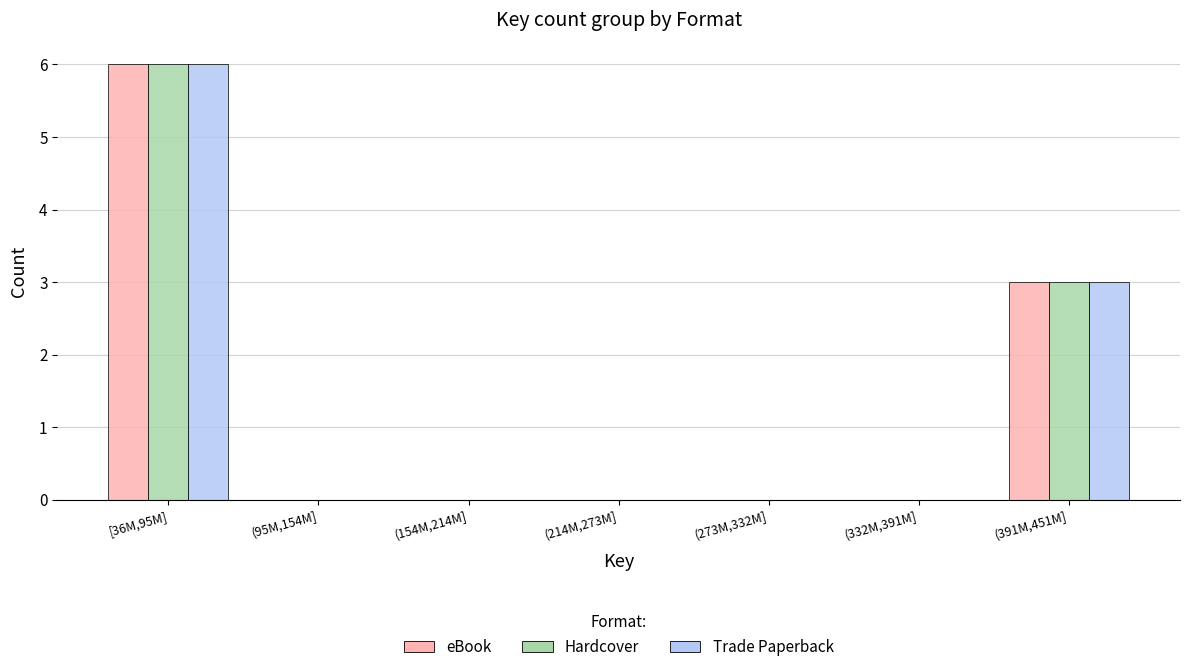

Reading left to right, extract all data points from this chart.

eBook: [36M,95M]=6	(95M,154M]=0	(154M,214M]=0	(214M,273M]=0	(273M,332M]=0	(332M,391M]=0	(391M,451M]=3
Hardcover: [36M,95M]=6	(95M,154M]=0	(154M,214M]=0	(214M,273M]=0	(273M,332M]=0	(332M,391M]=0	(391M,451M]=3
Trade Paperback: [36M,95M]=6	(95M,154M]=0	(154M,214M]=0	(214M,273M]=0	(273M,332M]=0	(332M,391M]=0	(391M,451M]=3